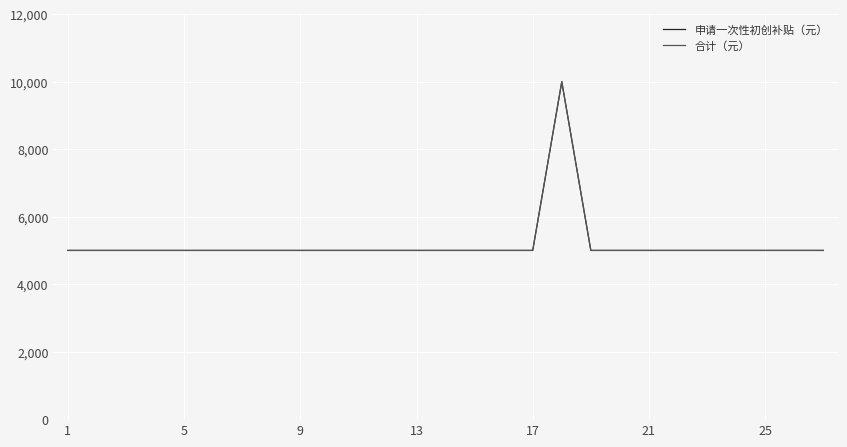

Is this an area chart (filled region under the line)?

No